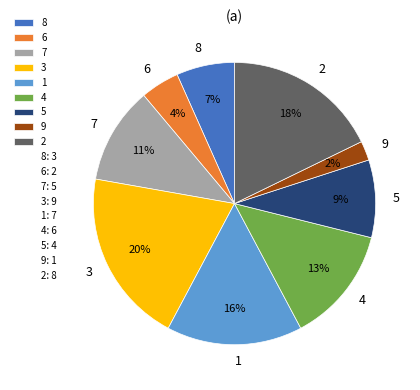

Which slice is the smallest?

9